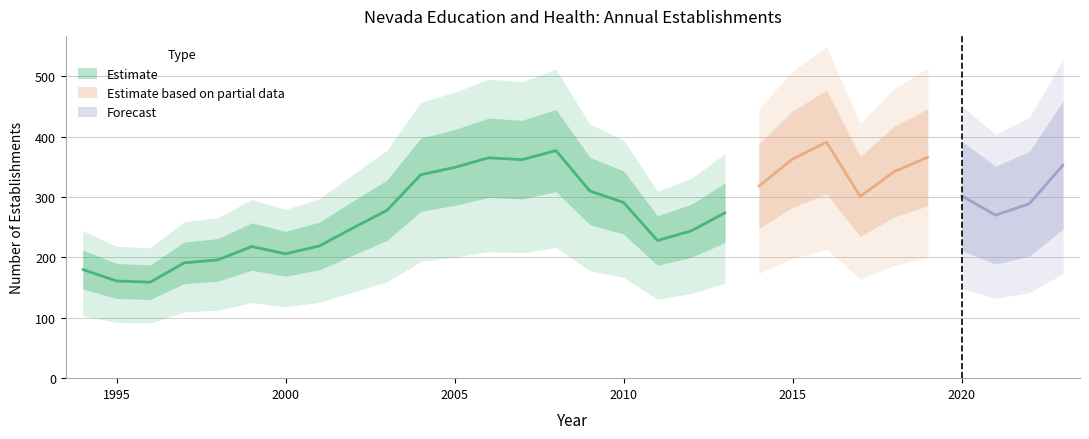

The value of Opening Establishments at 2004 is 337. True or false?

True